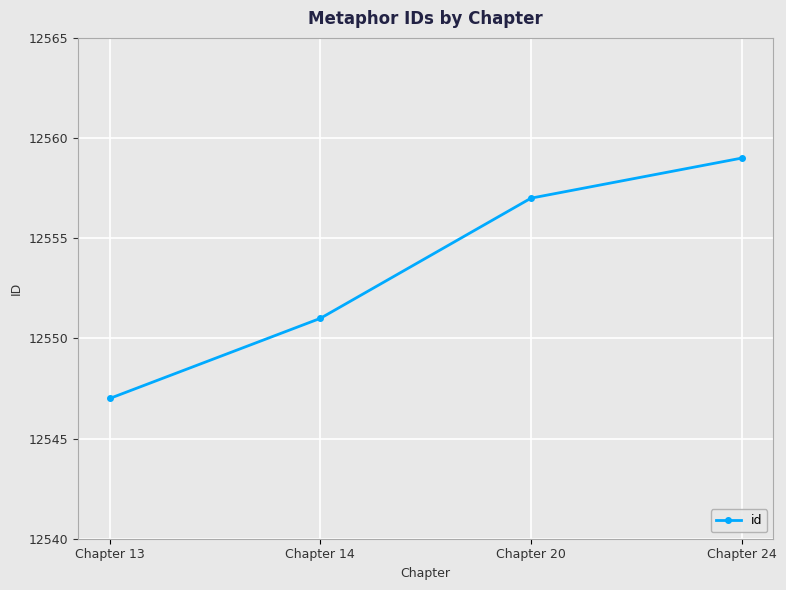

Reading right to left, extract all data points from this chart.

12559	12557	12551	12547